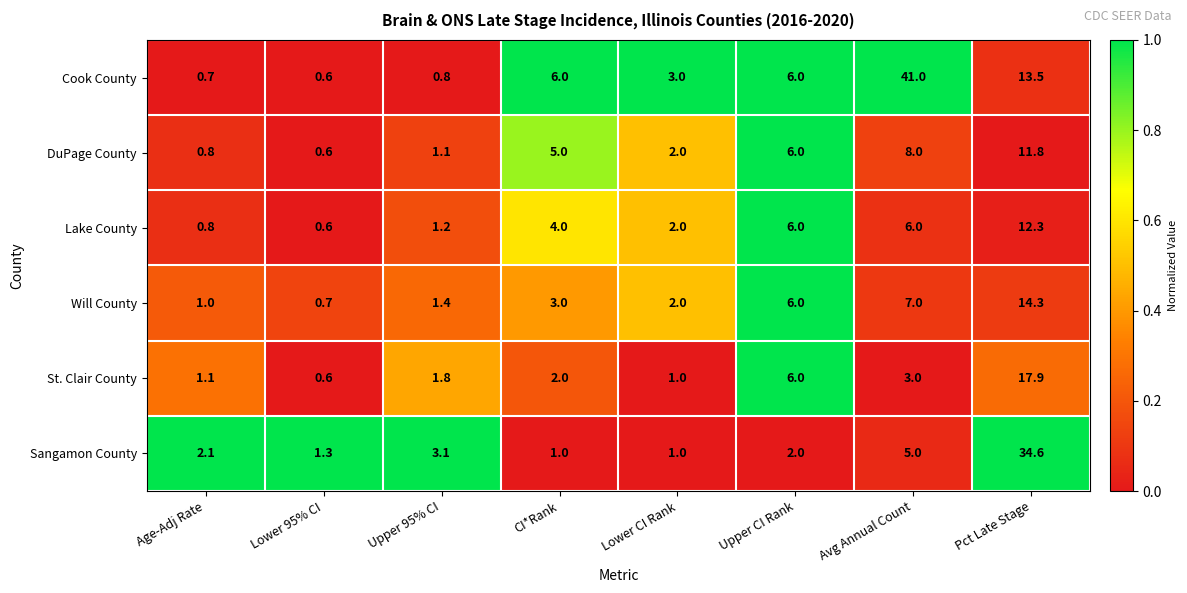

At which label is Will County closest to 7?

Avg Annual Count